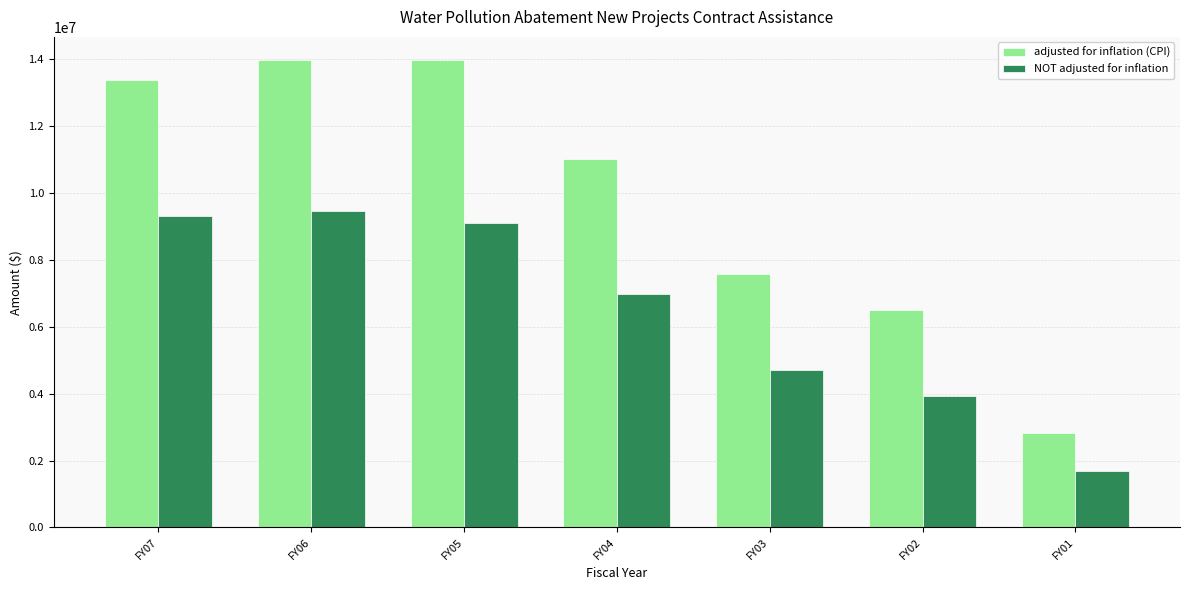

The NOT adjusted for inflation series shows 9118270 at FY05. True or false?

True